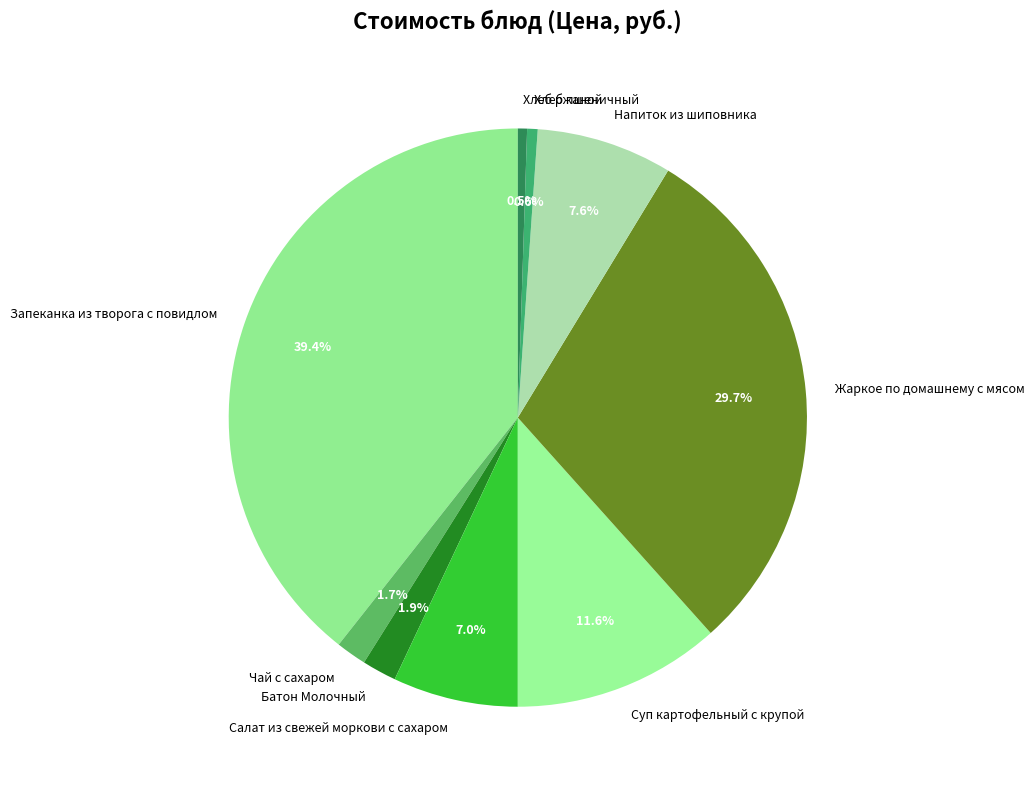

Is there any slice that represents more than half of the pie?

No